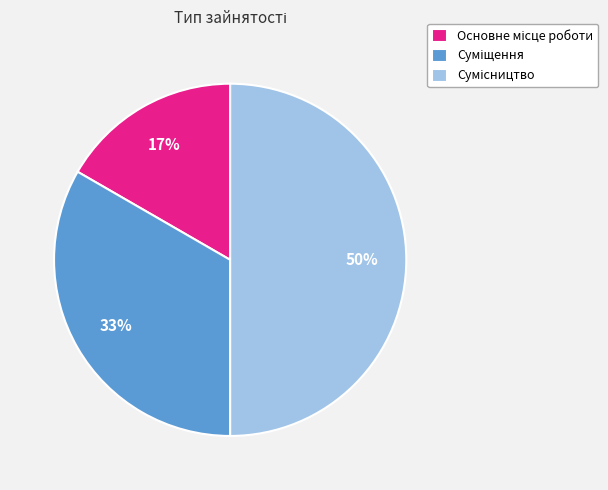

To the nearest percent, what is the difference between the largest and smallest slice percentages?

33%